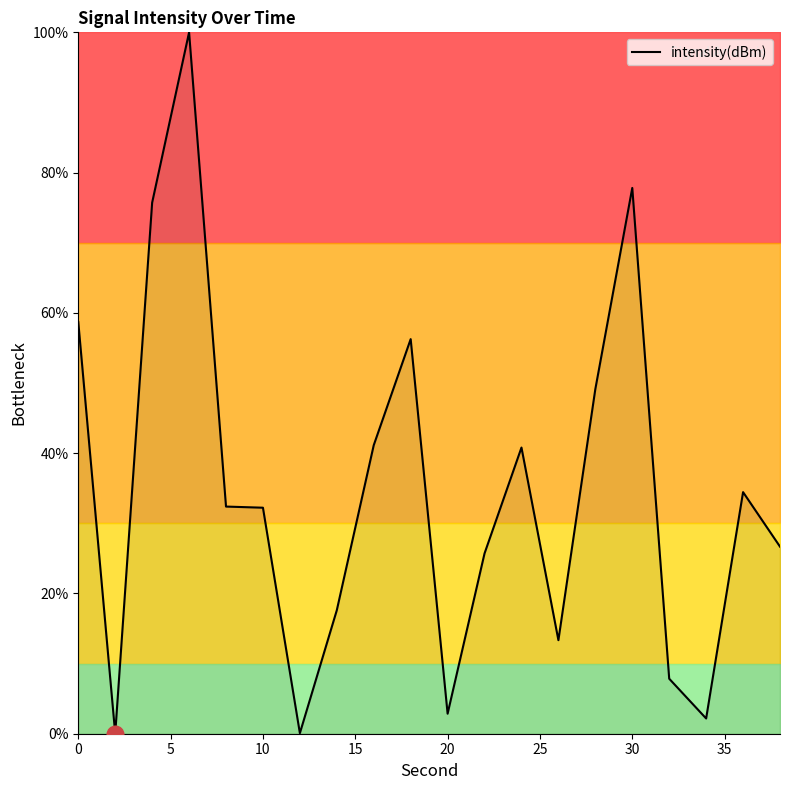

What is the difference between the maximum and minimum values?

100.0